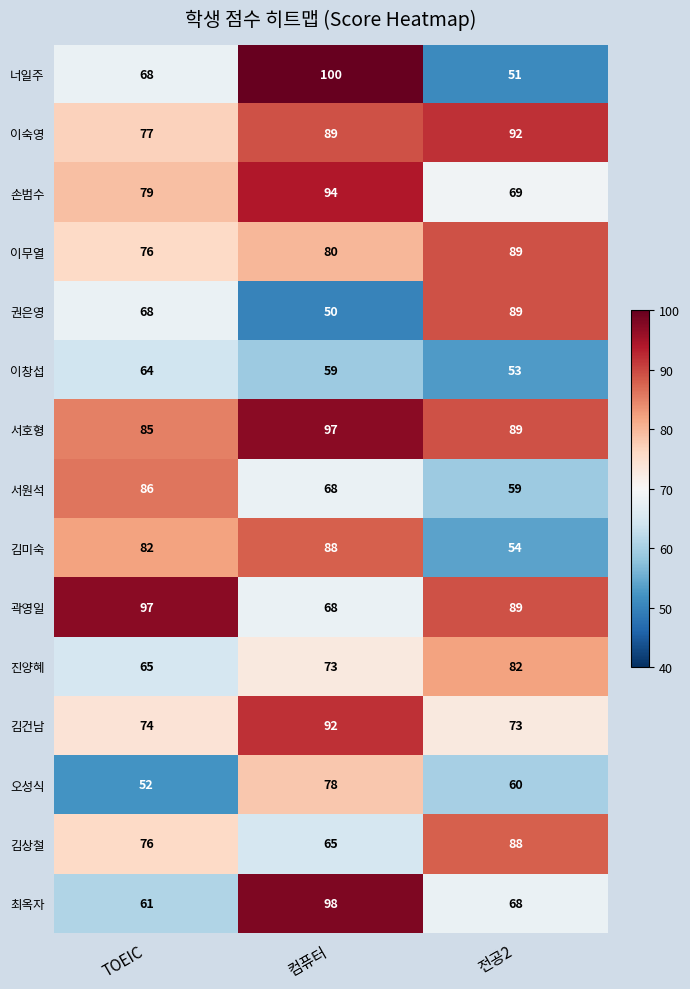

At how many categories does at least one series exceed 52?

3